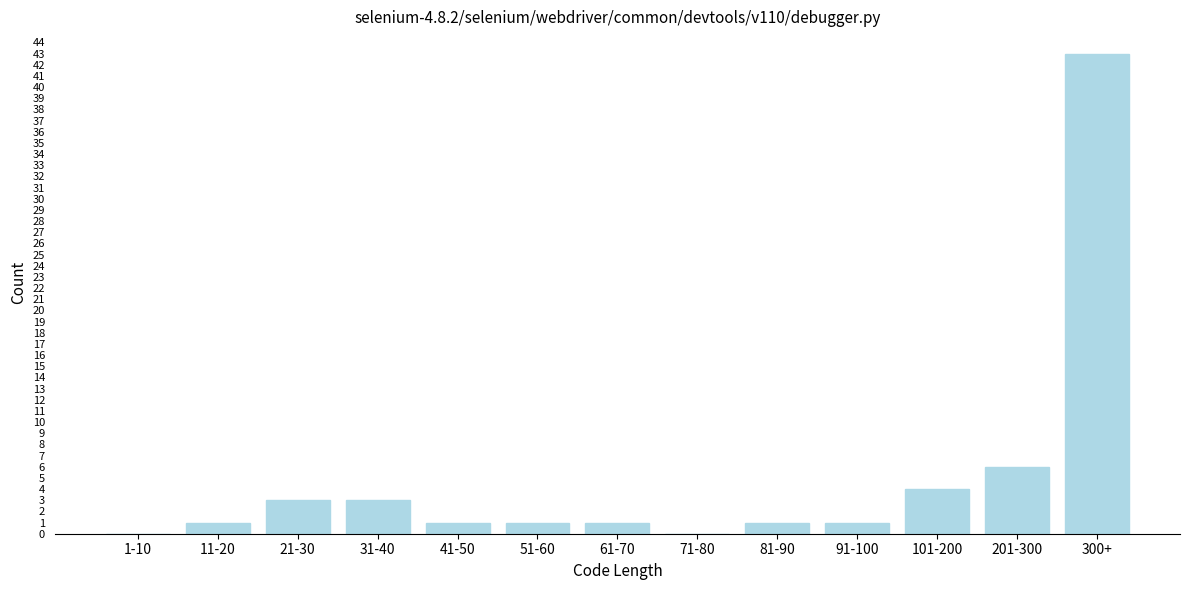

Reading left to right, list all the values displayed in this chart.

1-10=0	11-20=1	21-30=3	31-40=3	41-50=1	51-60=1	61-70=1	71-80=0	81-90=1	91-100=1	101-200=4	201-300=6	300+=43